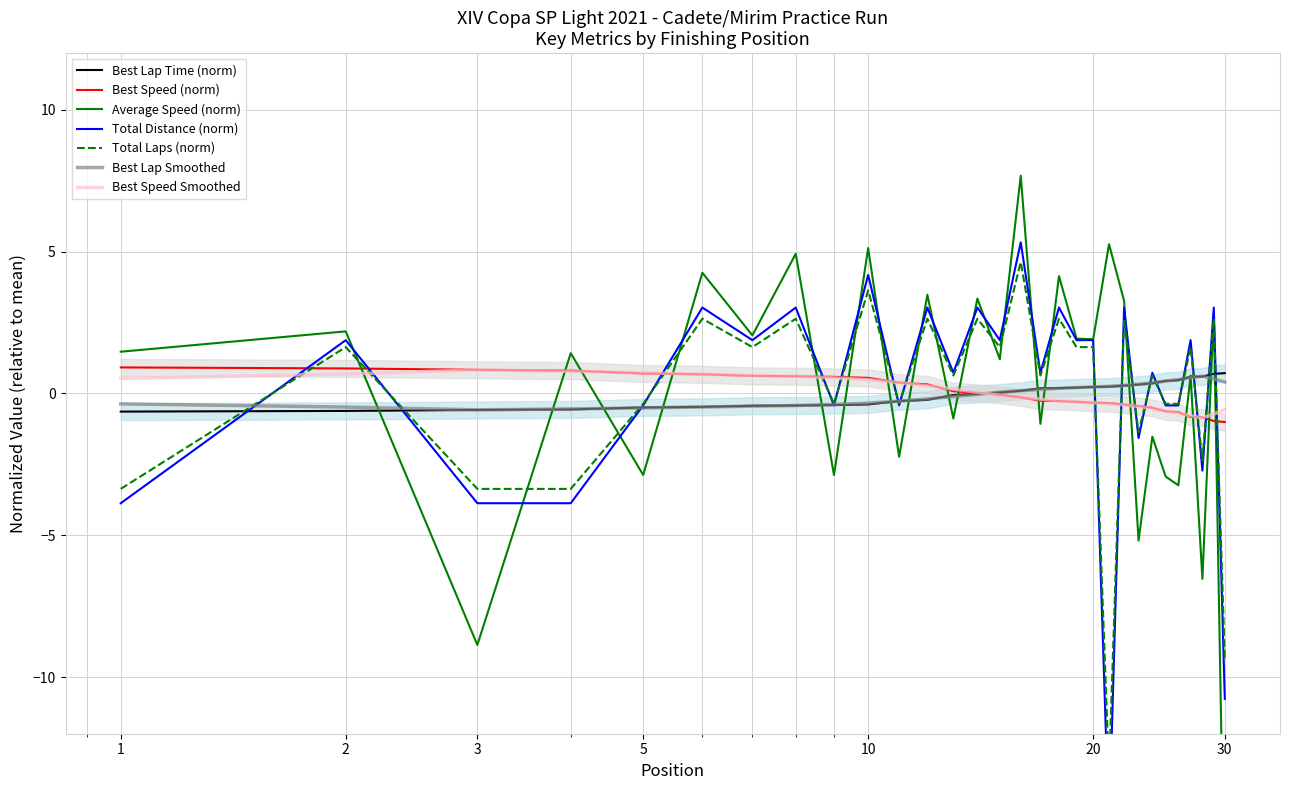

Is it true that Average Speed equals 1.9 at 20?

True